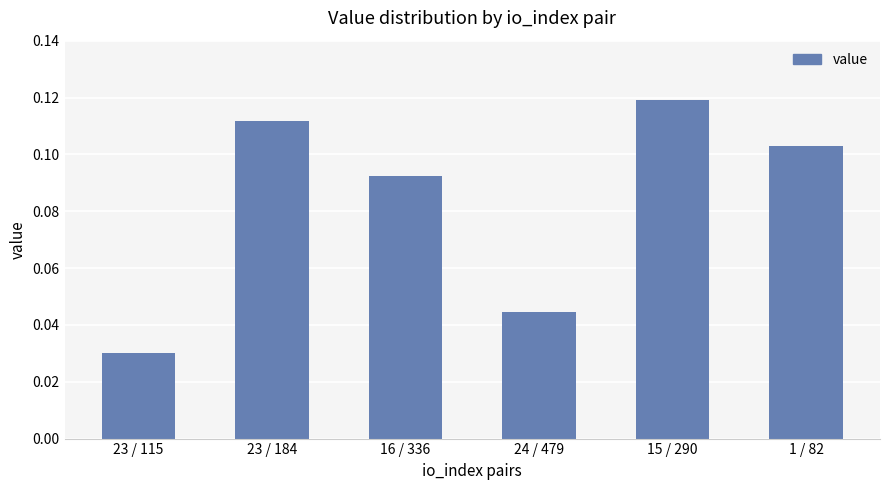

What is the sum of all values?

0.5